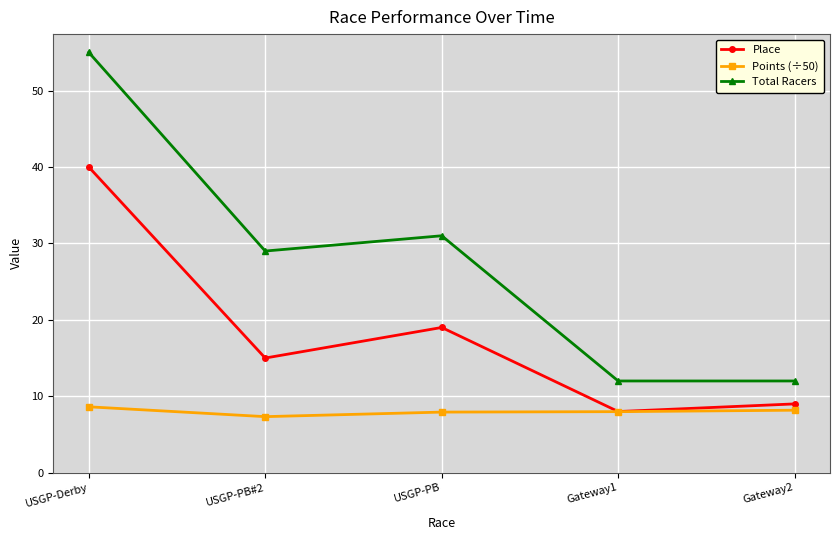

True or false: Points (÷50) has more than 2 interior local peaks.

False